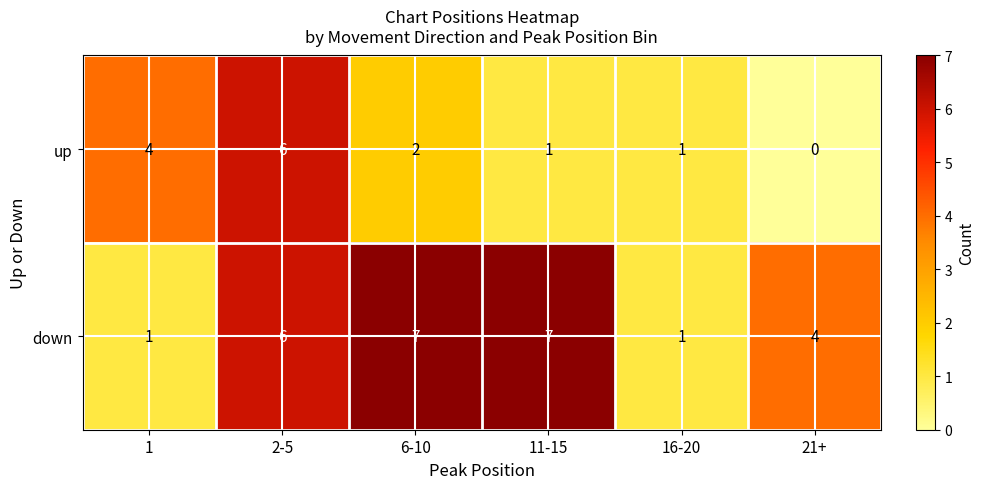

Which label corresponds to the smallest value in the chart?

21+